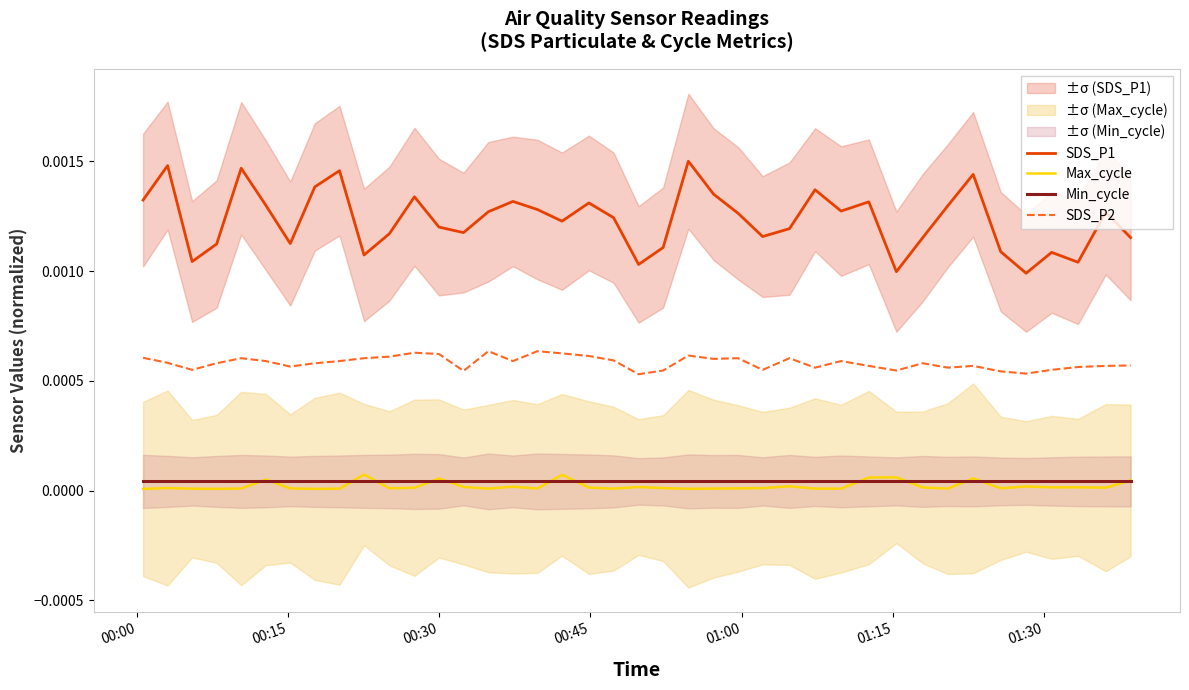

Rank the series by their maximum value, from lowest to highest.

Min_cycle, Max_cycle, SDS_P2, SDS_P1